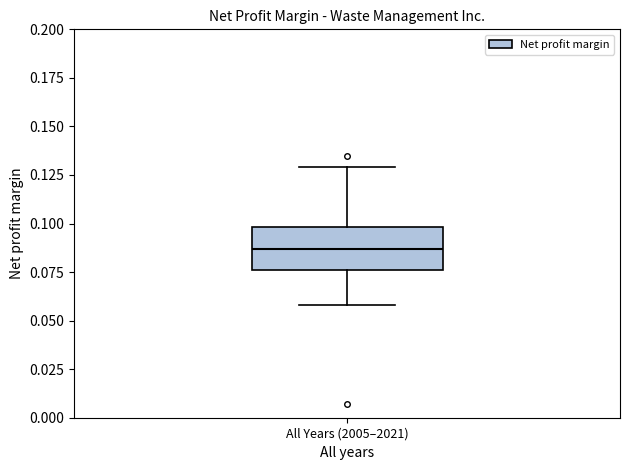

Transcribe this box plot: give where the median line is, the range the box spans, and where the two whiskers end, as read against the y-axis. The values are not printed on the chart, so give them approximately, as read against the axis.

median 0.085, box 0.075 to 0.100, whiskers 0.060 to 0.130